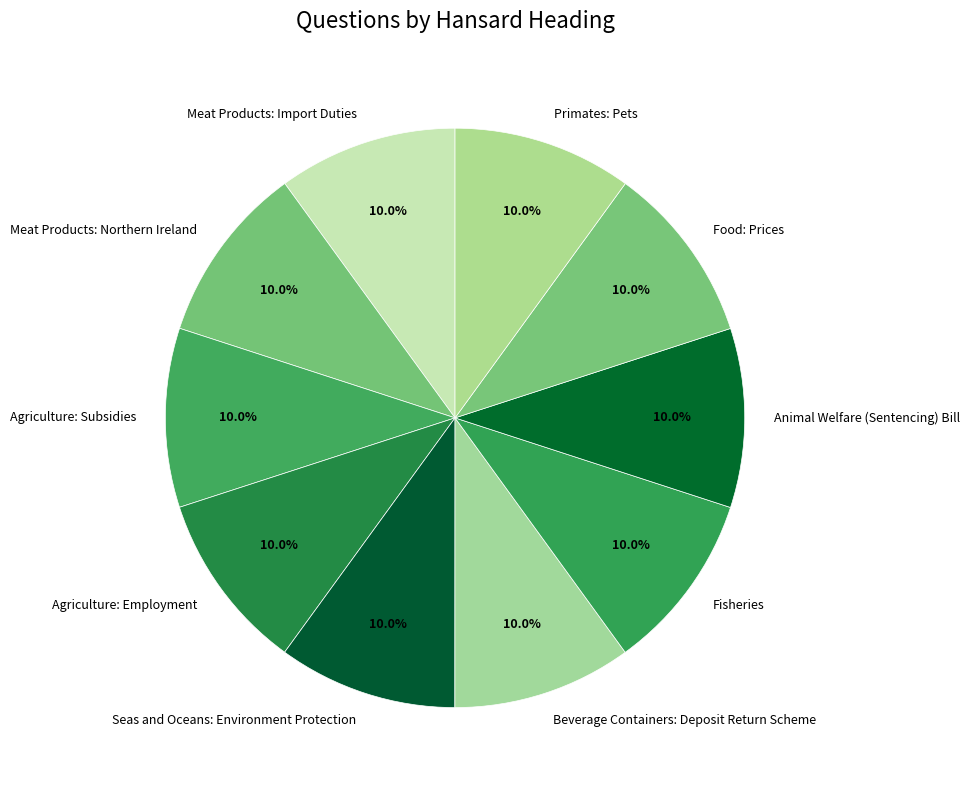

To the nearest percent, what portion does Agriculture: Subsidies represent?

10%